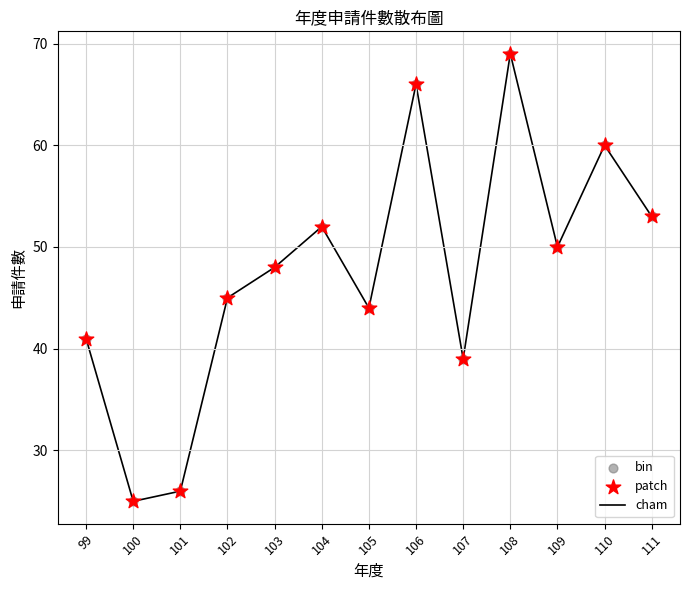

Rank the categories by value from highest to lowest.

108, 106, 110, 111, 104, 109, 103, 102, 105, 99, 107, 101, 100